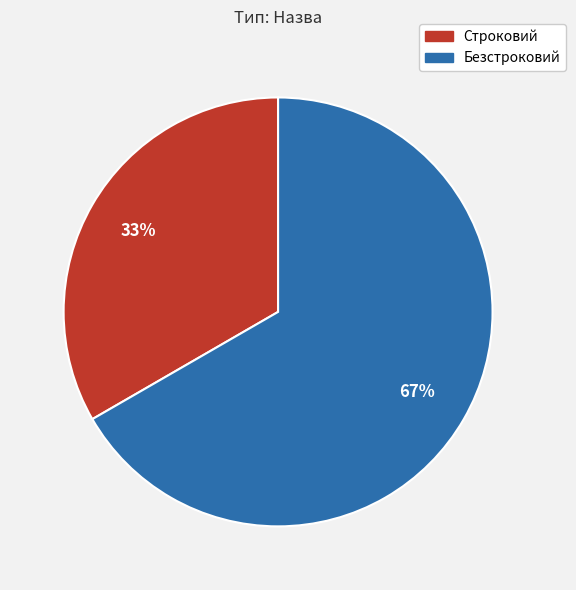

Count the number of slices in the pie.

2